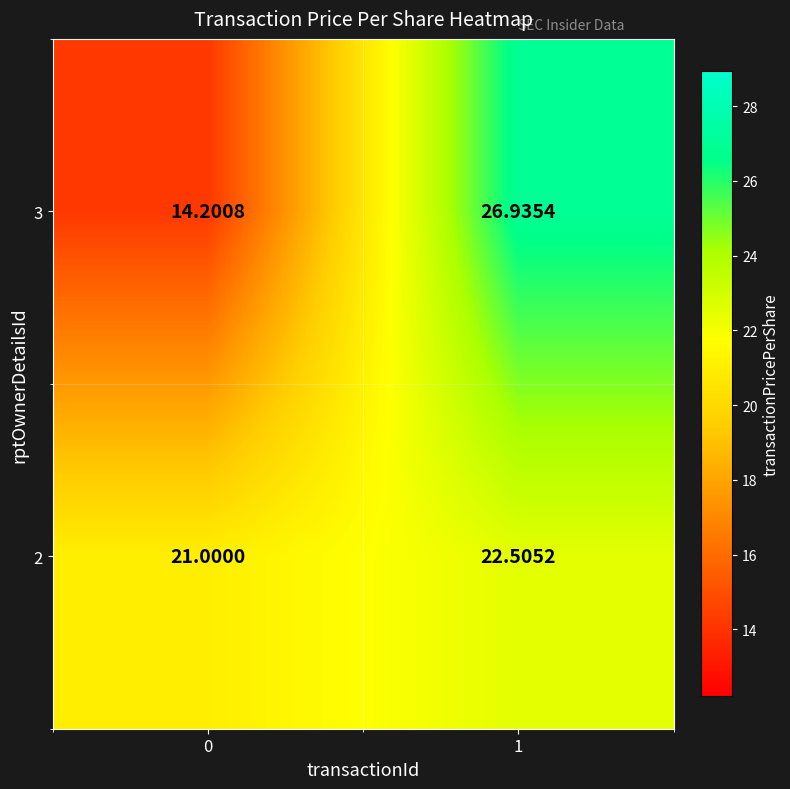

Is the value of 3 at 0 greater than the value of 2 at 1?

No